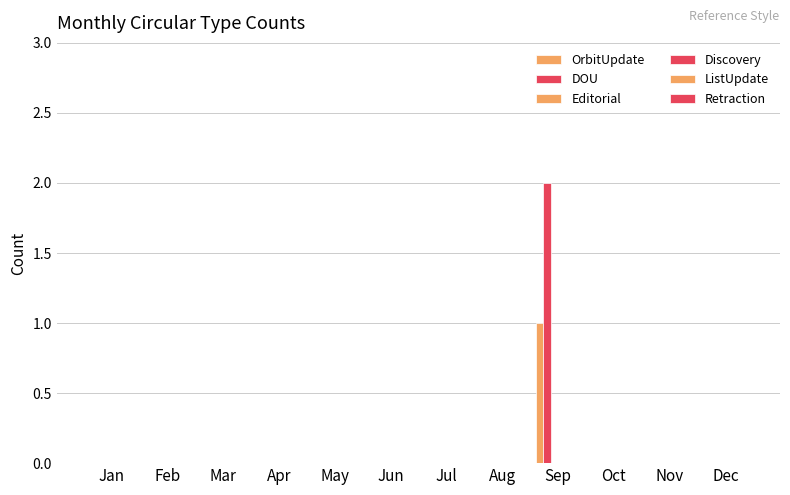

How many groups of bars are there?

12